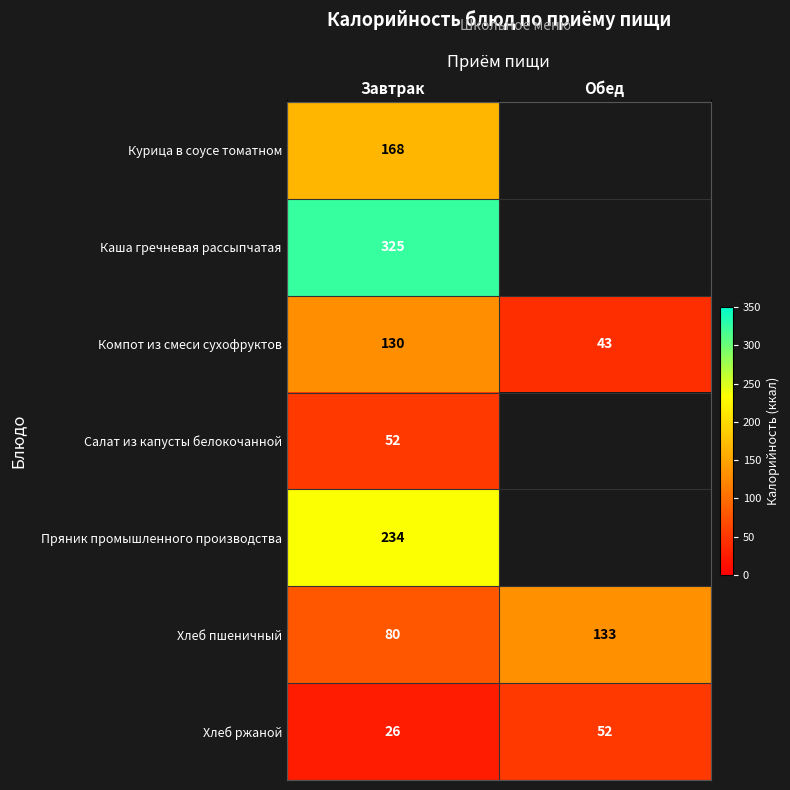

What is the minimum value shown in the chart?

26.0